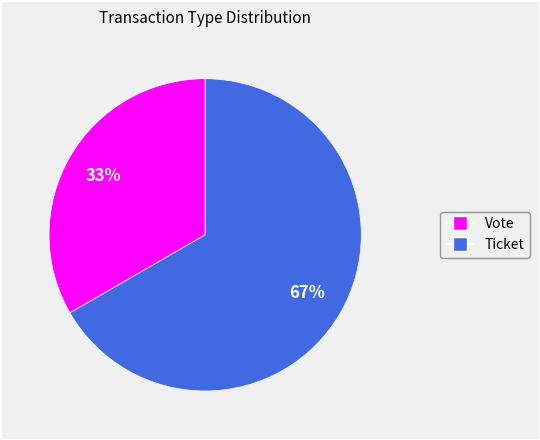

Is the sum of Ticket and Vote greater than half?

Yes